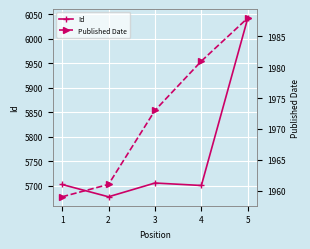

True or false: Id and Published Date intersect in this chart.

False